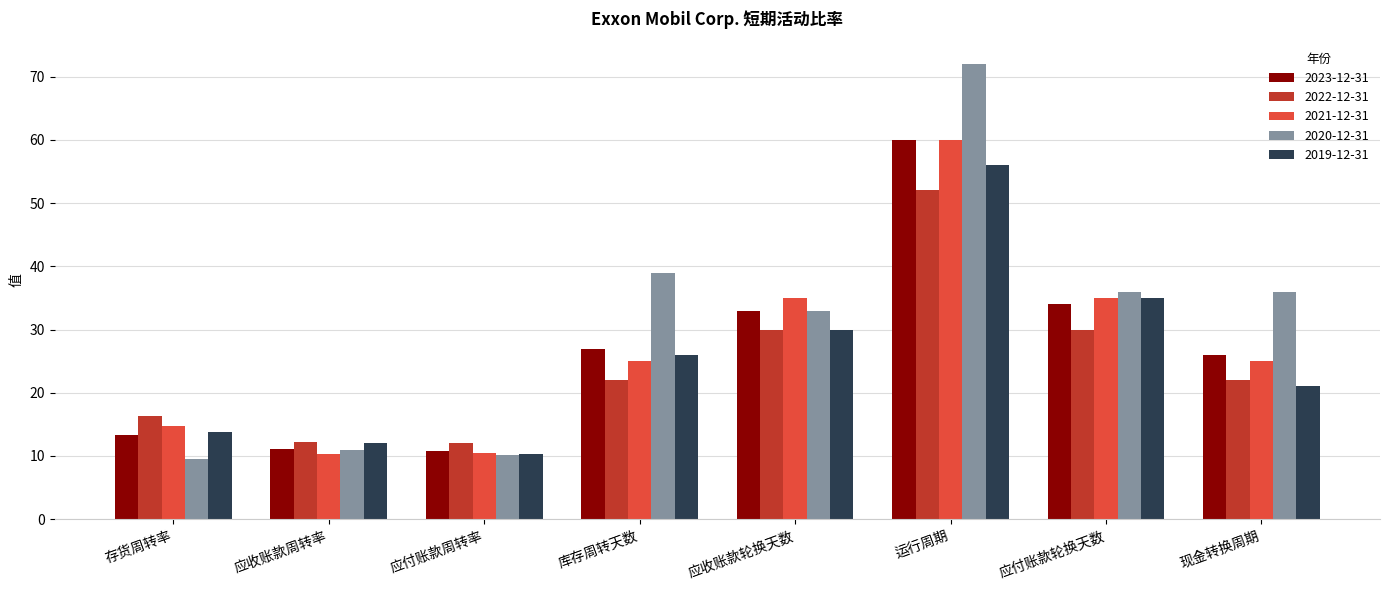

Is the value of 2020-12-31 at 应付账款轮换天数 greater than the value of 2023-12-31 at 应付账款周转率?

Yes